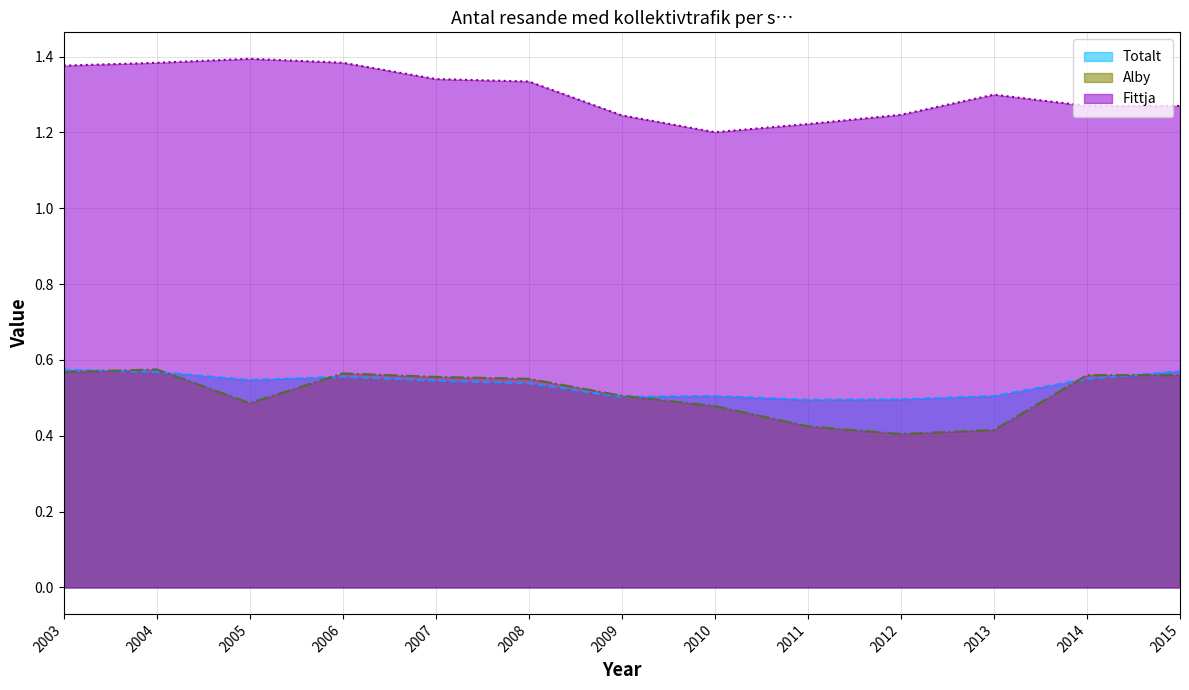

What is the value of the Alby (line) point at the 1st from the left?

0.6